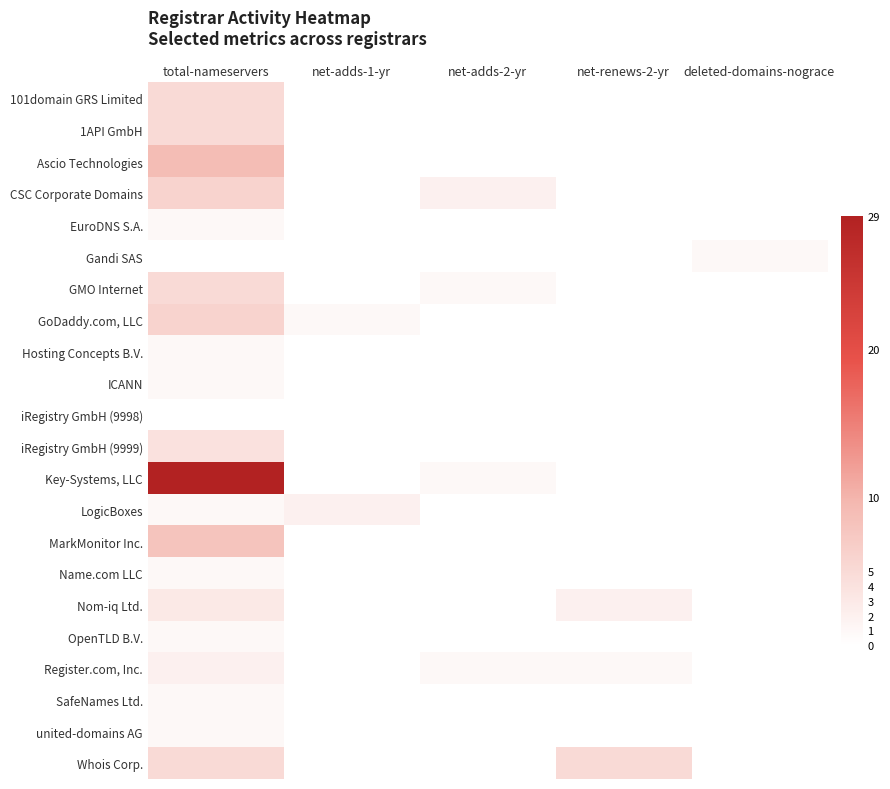

What is the total value across all series at net-adds-2-yr?

5